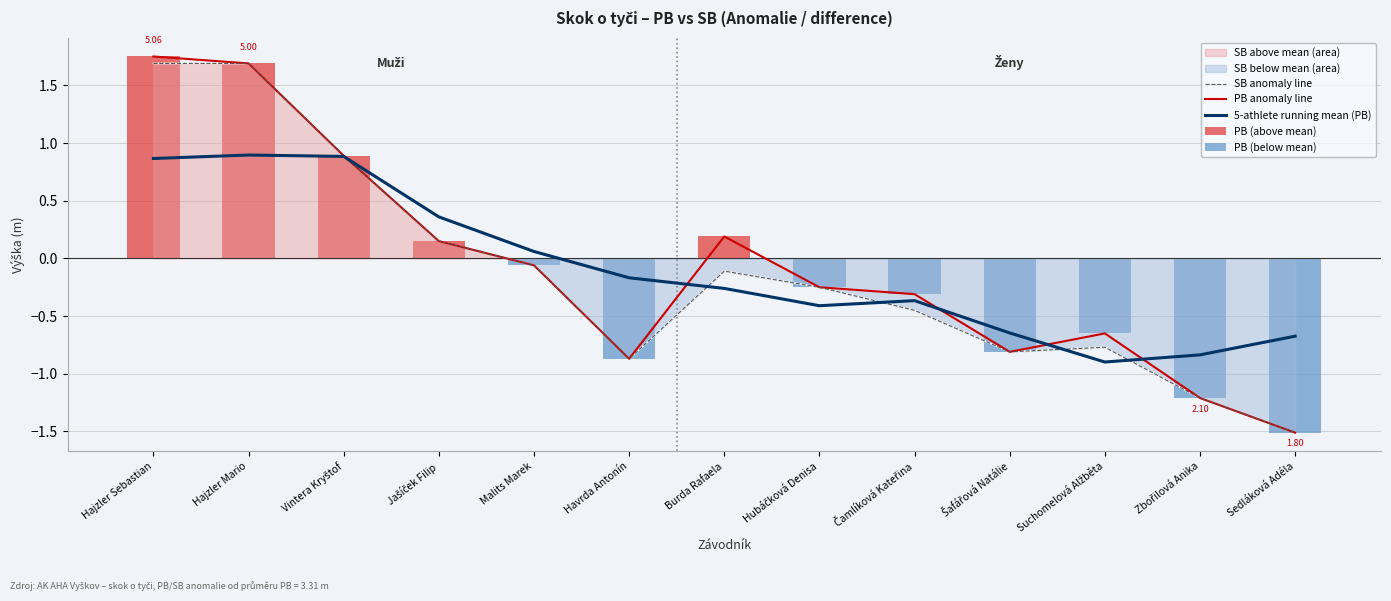

Between Hajzler Sebastian and Suchomelová Alžběta, which series saw the biggest shift?

SB